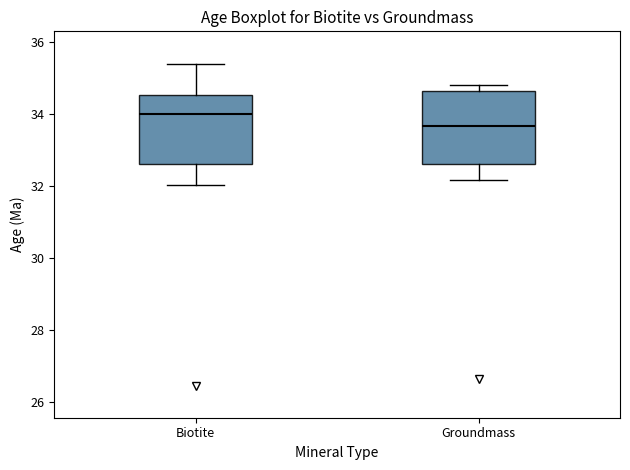

Reading left to right, read every box against the y-axis: the position of its median line, the range the box covers, and the ends of its whiskers. The values are not printed on the chart, so give them approximately, as read against the axis.

Biotite: median 34.0, box 32.6 to 34.6, whiskers 32.0 to 35.4
Groundmass: median 33.6, box 32.6 to 34.6, whiskers 32.2 to 34.8